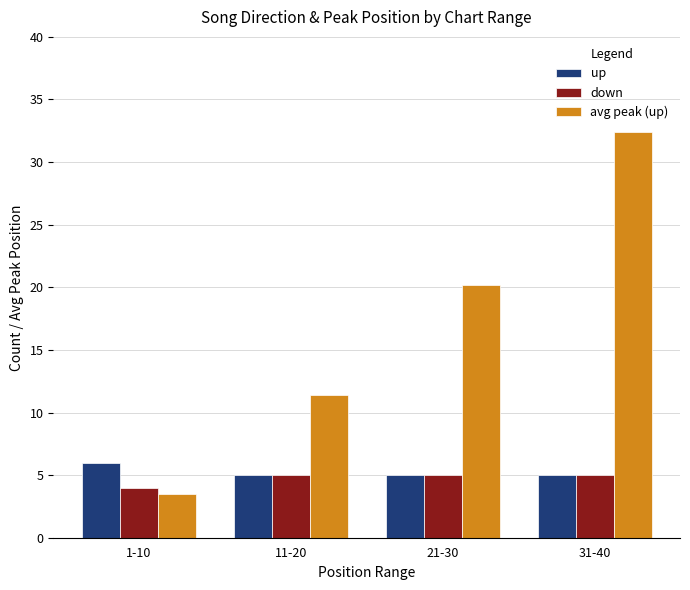

Which series has the widest spread of values?

avg peak (up)